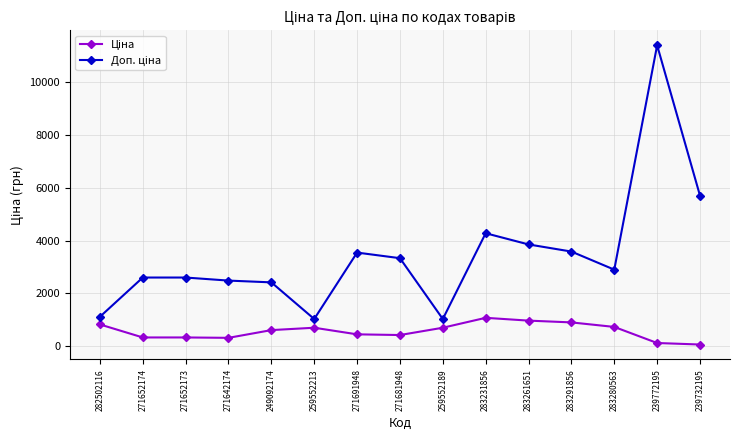

At which category is the sum across all series the highest?

239772195